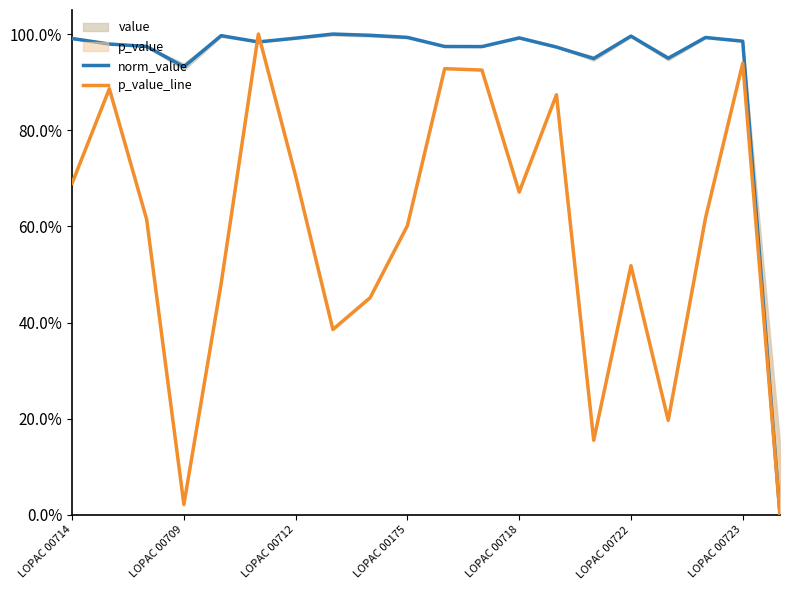

How many values in p_value_line are above zero?

19